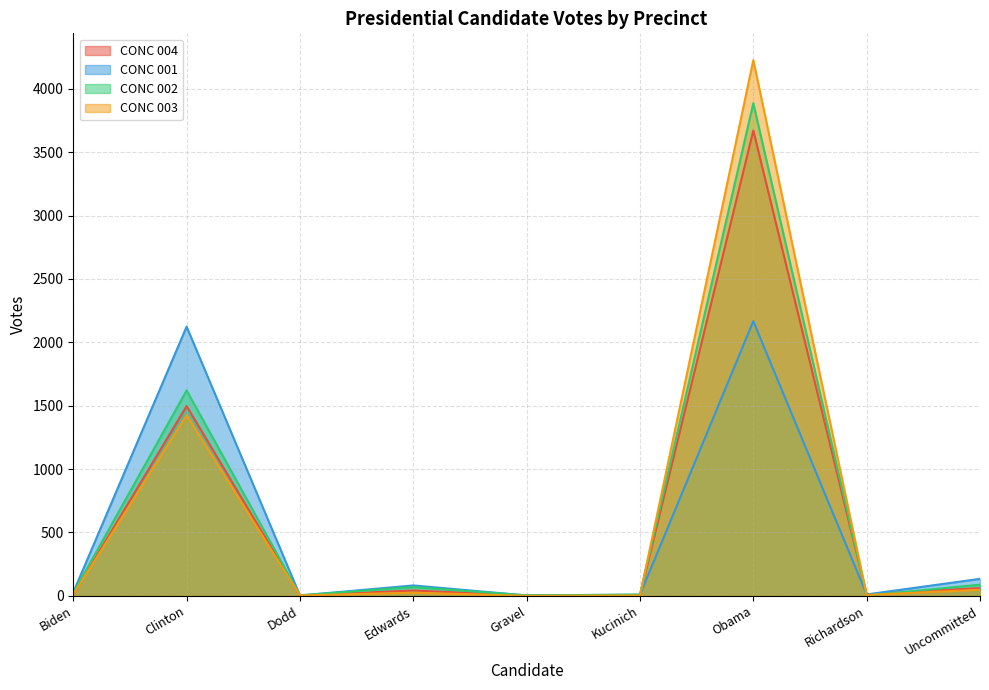

The CONC 004 series shows 600 at Clinton. True or false?

False